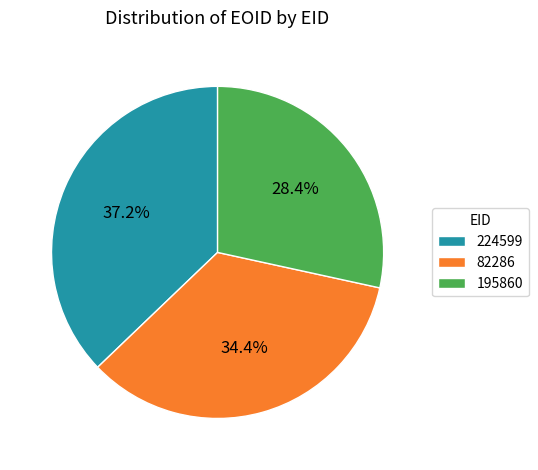

Is there any slice that represents more than half of the pie?

No